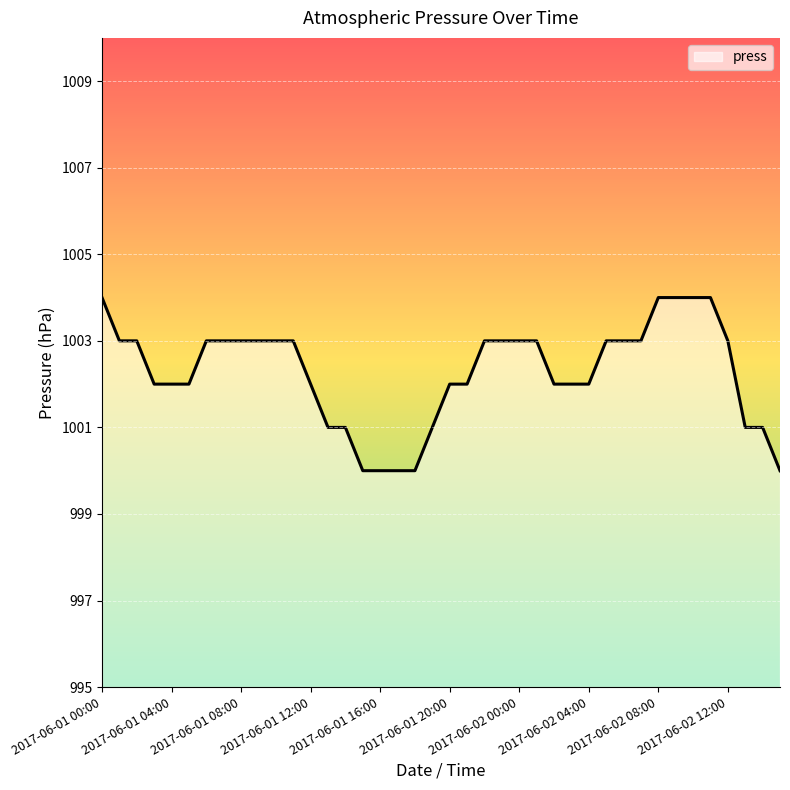

Reading left to right, transcribe all the data shown in this chart.

1004	1003	1003	1002	1002	1002	1003	1003	1003	1003	1003	1003	1002	1001	1001	1000	1000	1000	1000	1001	1002	1002	1003	1003	1003	1003	1002	1002	1002	1003	1003	1003	1004	1004	1004	1004	1003	1001	1001	1000